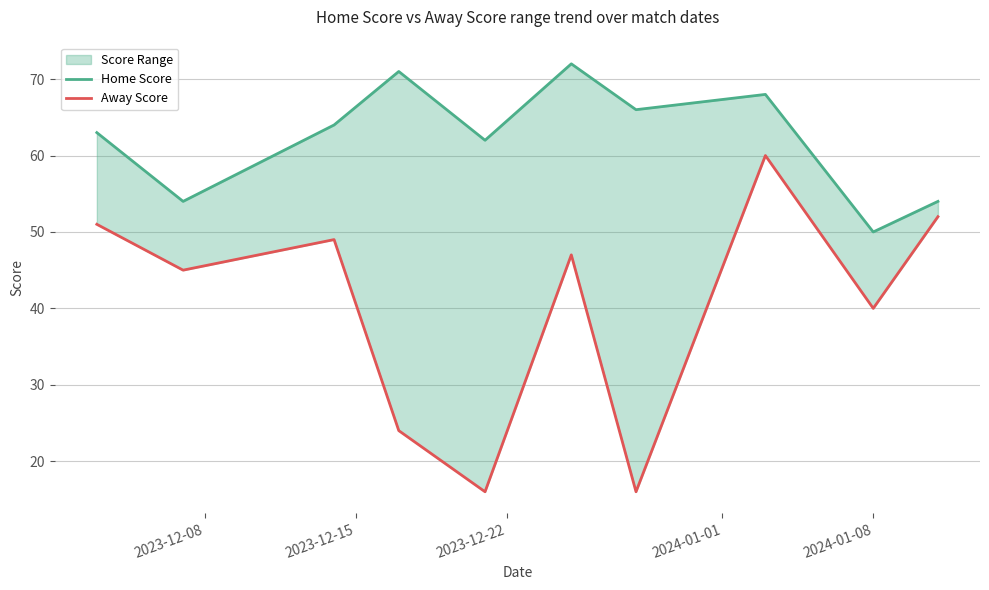

True or false: Away Score has more than 1 interior local peaks.

True